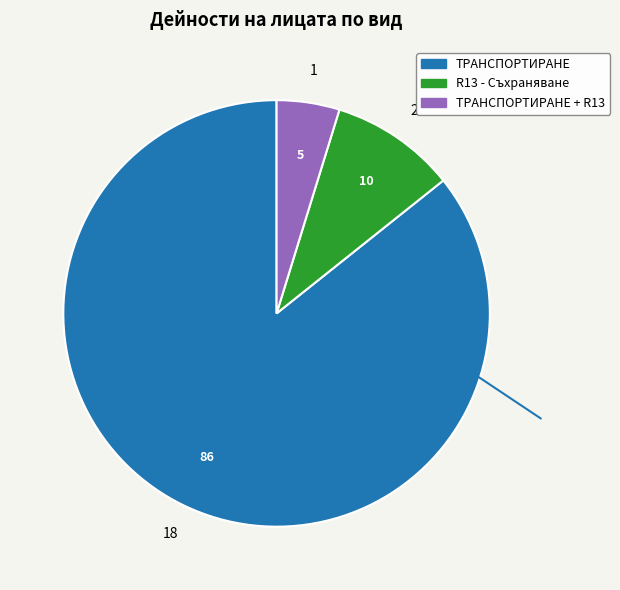

Count the number of slices in the pie.

3